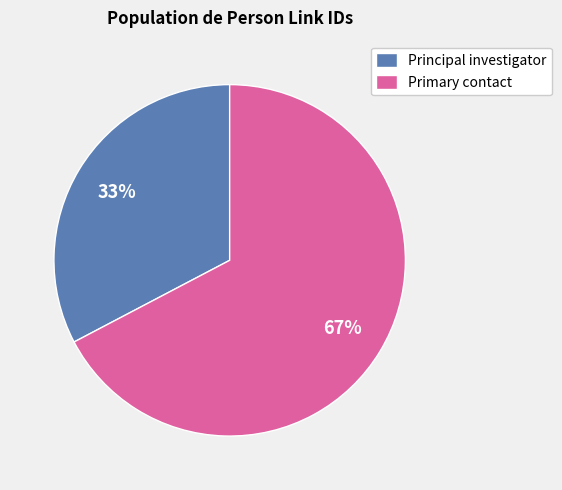

Which has a higher value, Principal investigator or Primary contact?

Primary contact